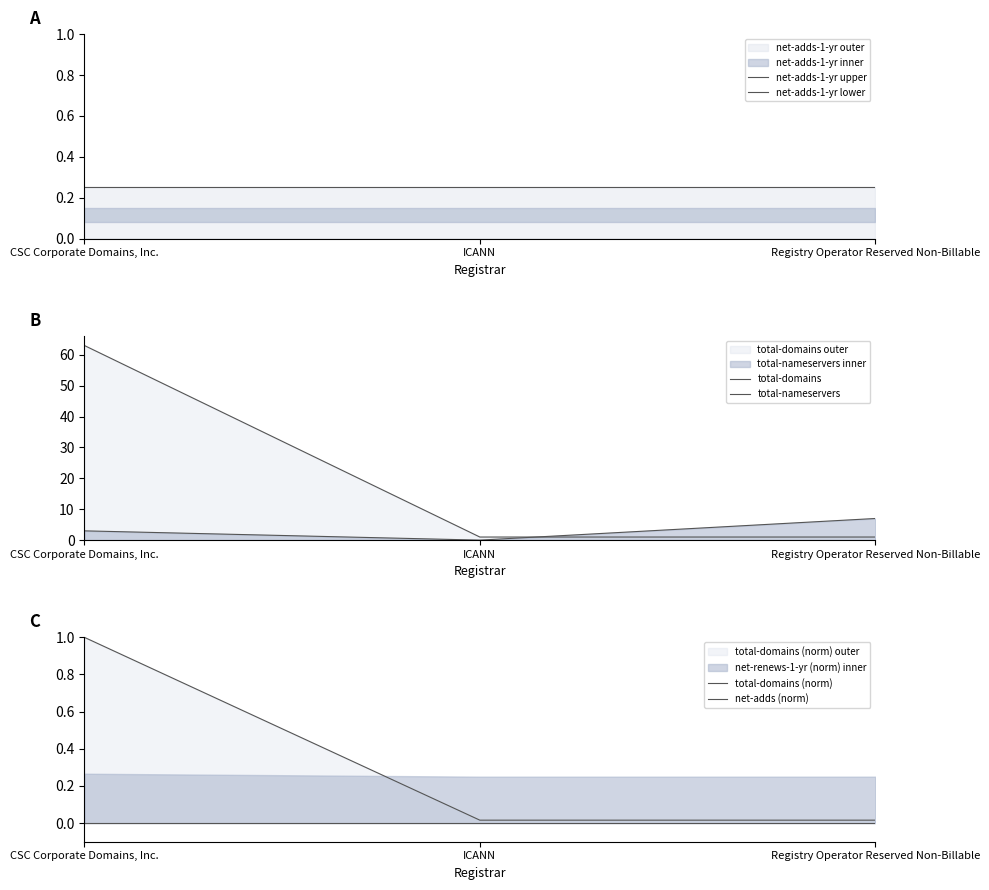

Where does the total-nameservers series first go above 3?

Registry Operator Reserved Non-Billable